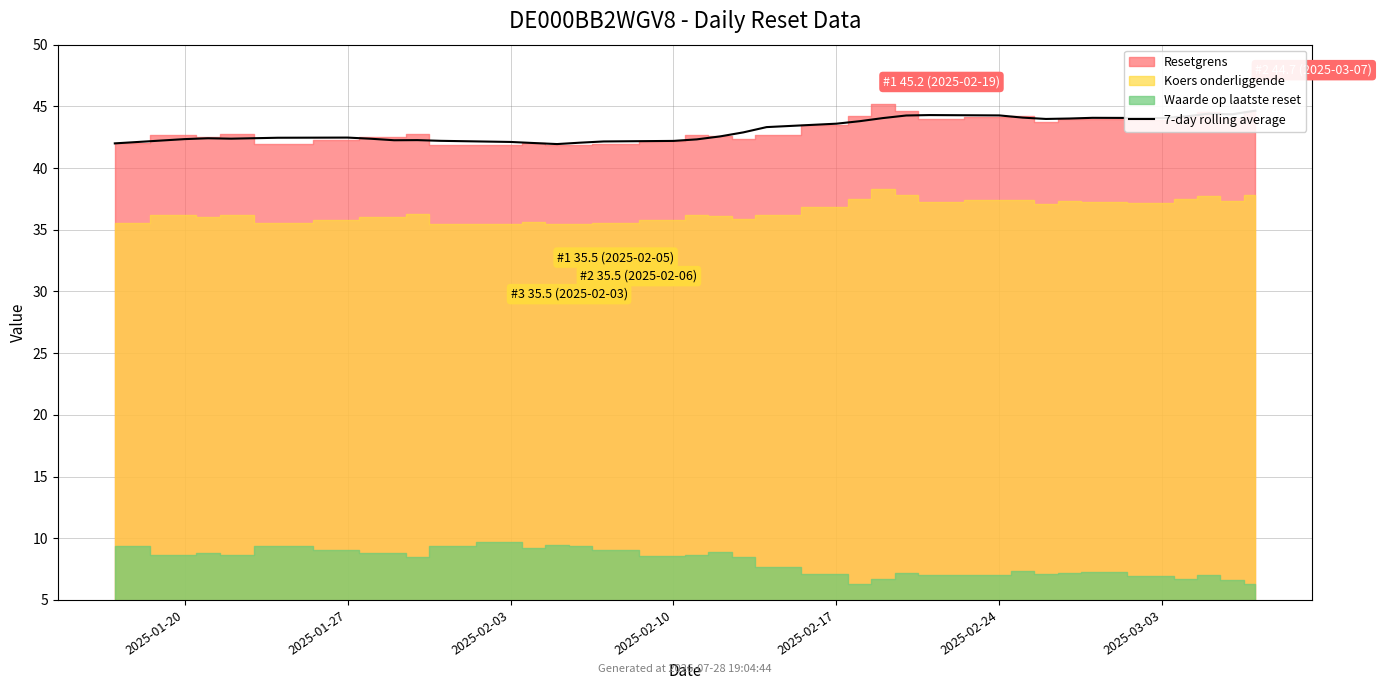

True or false: there are more than 0 points higher than both neighbors.

True